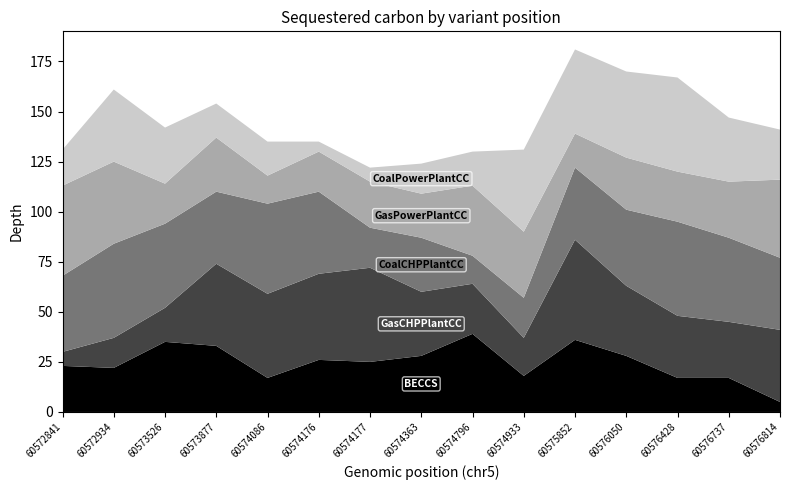

Reading left to right, extract all data points from this chart.

BECCS: 23	22	35	33	17	26	25	28	39	18	36	28	17	17	5
GasCHPPlantCC: 7	15	17	41	42	43	47	32	25	19	50	35	31	28	36
CoalCHPPlantCC: 38	47	42	36	45	41	20	27	14	20	36	38	47	42	36
GasPowerPlantCC: 45	41	20	27	14	20	23	22	35	33	17	26	25	28	39
CoalPowerPlantCC: 18	36	28	17	17	5	7	15	17	41	42	43	47	32	25